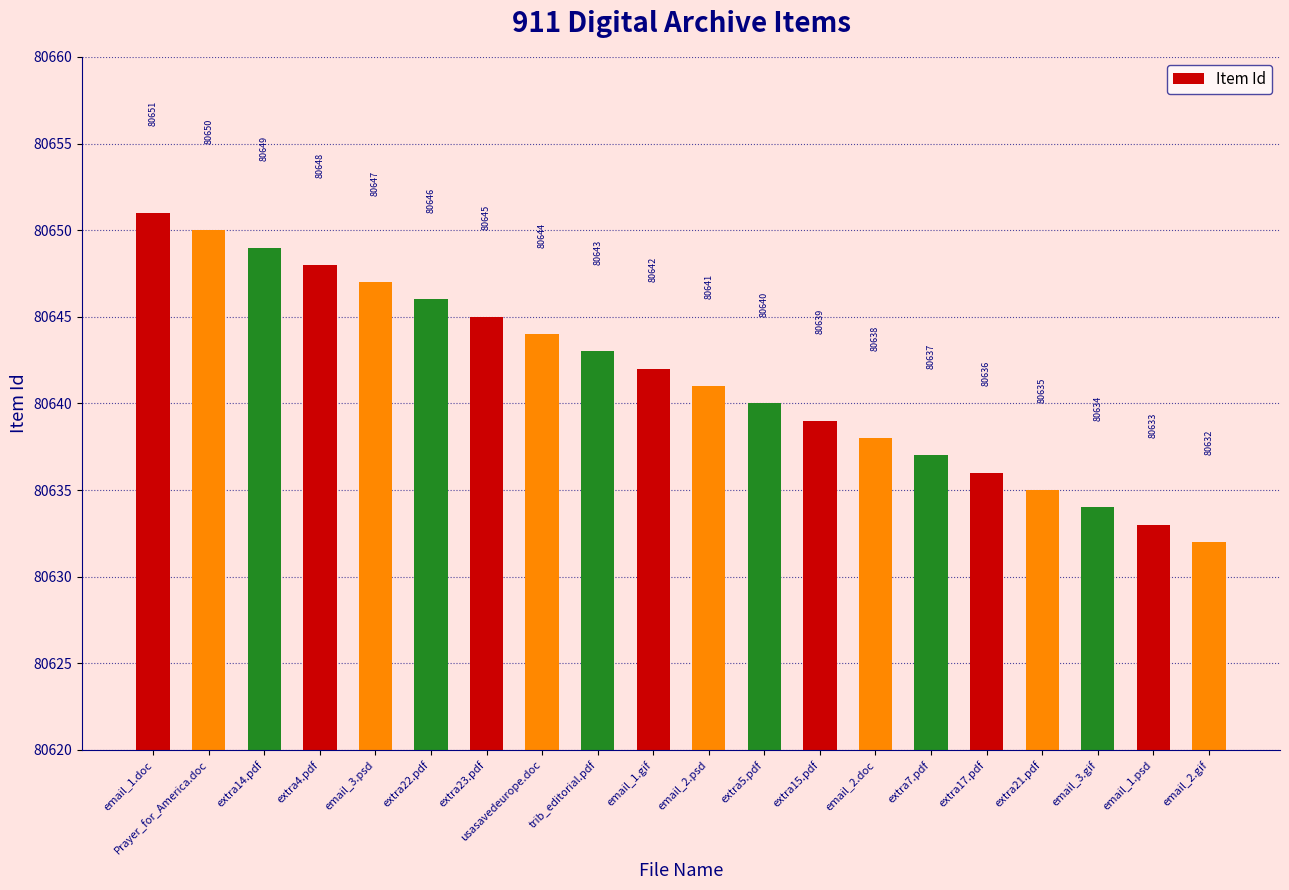

Does the chart contain stacked bars?

No